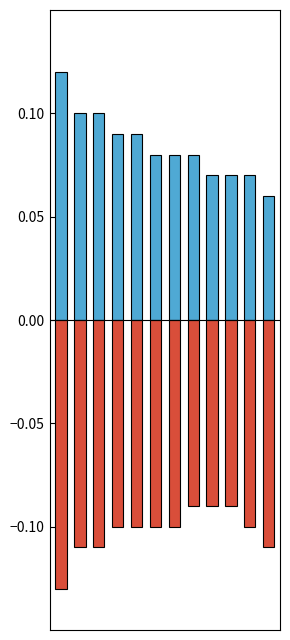

What is the spread (max minus min) of values at 3?

0.2